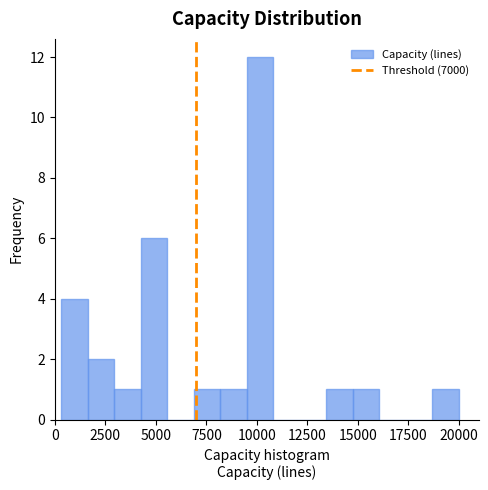

Read against the x-axis, roughly where is the centre of the tallest bar?

10000